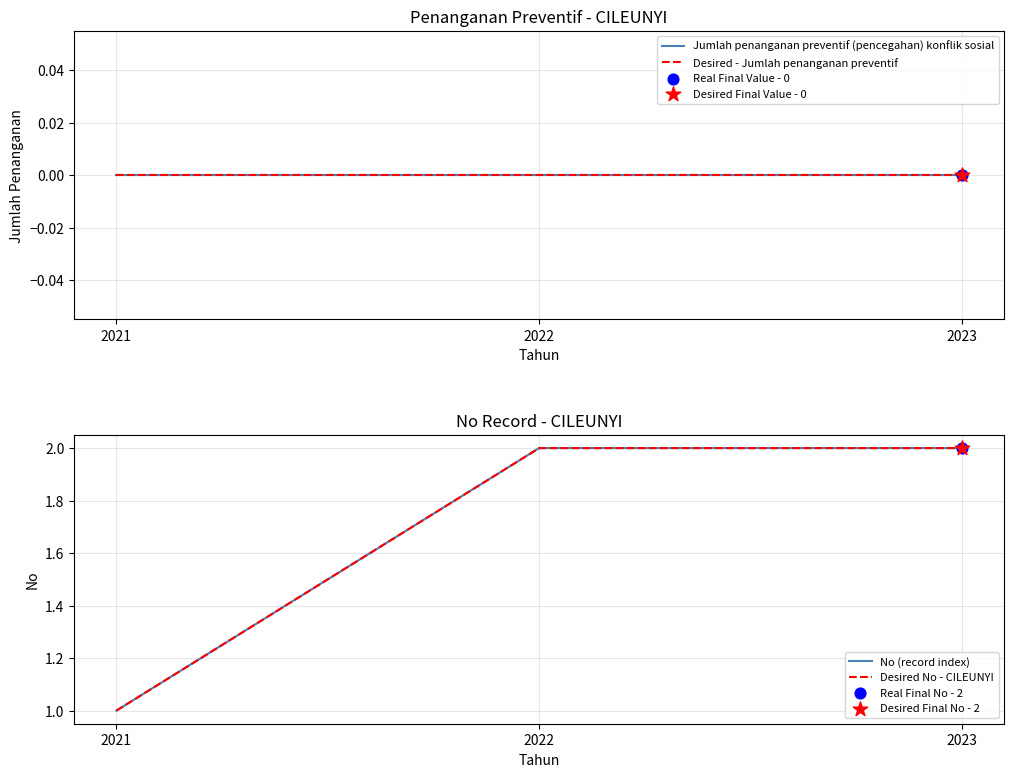

Which series reaches the minimum Y coordinate?

Jumlah penanganan preventif (pencegahan) konflik sosial